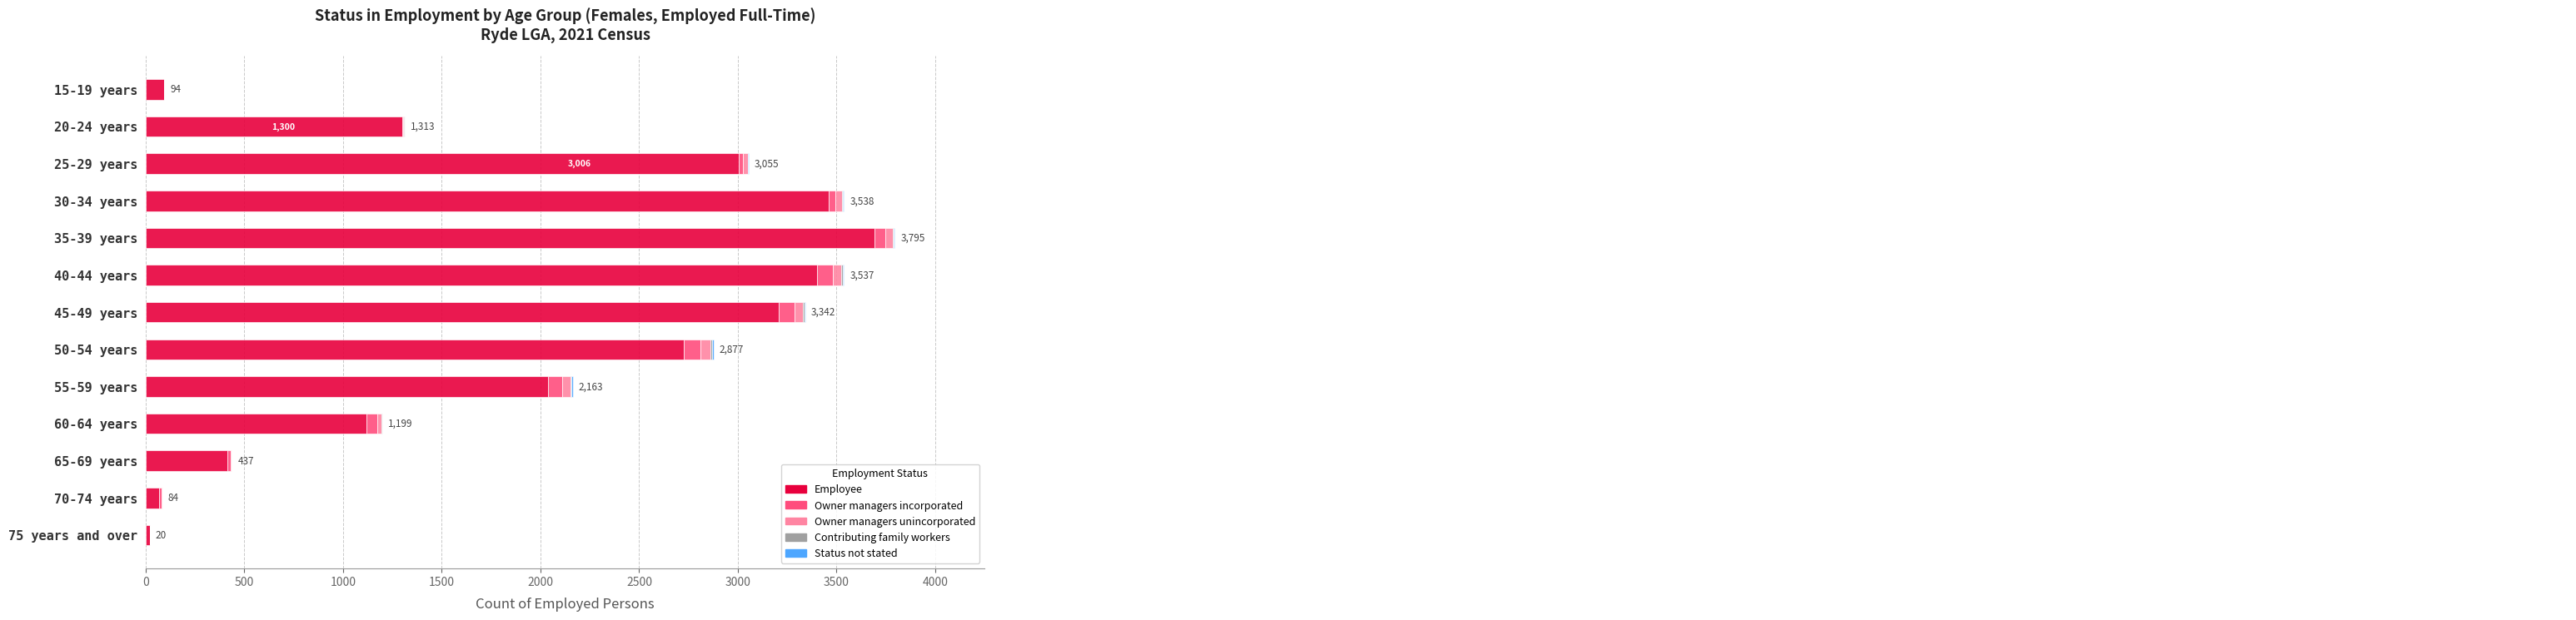

What is the maximum value for Employee?

3693